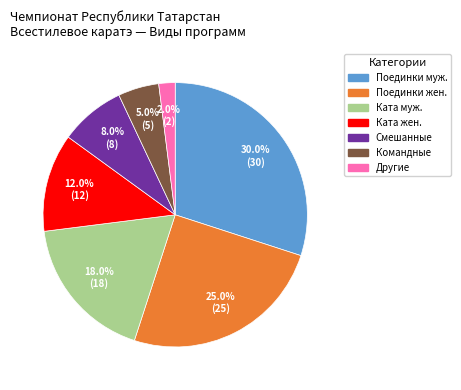

Which category has the smallest portion of the pie?

Другие